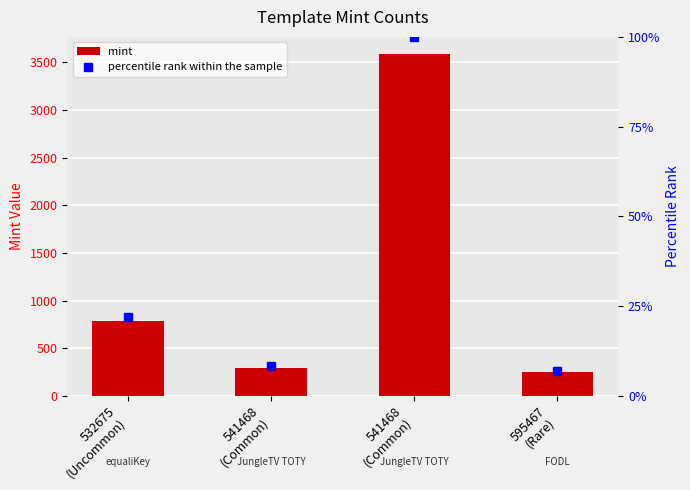

How many groups of bars are there?

4